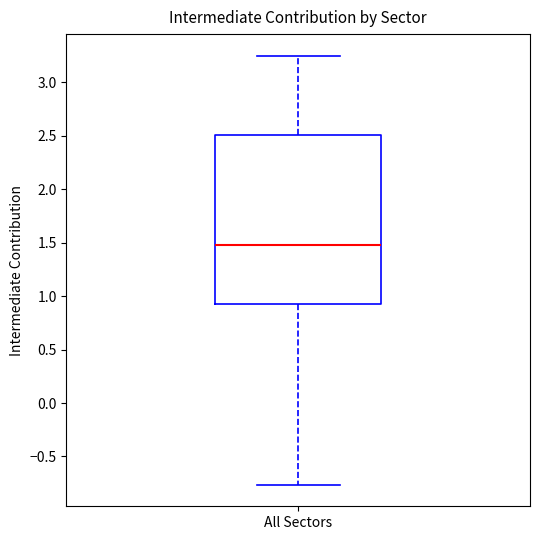

Where is the lower edge of the box for All Sectors on the y-axis? The values are not printed on the chart, so give them approximately, as read against the axis.

0.90